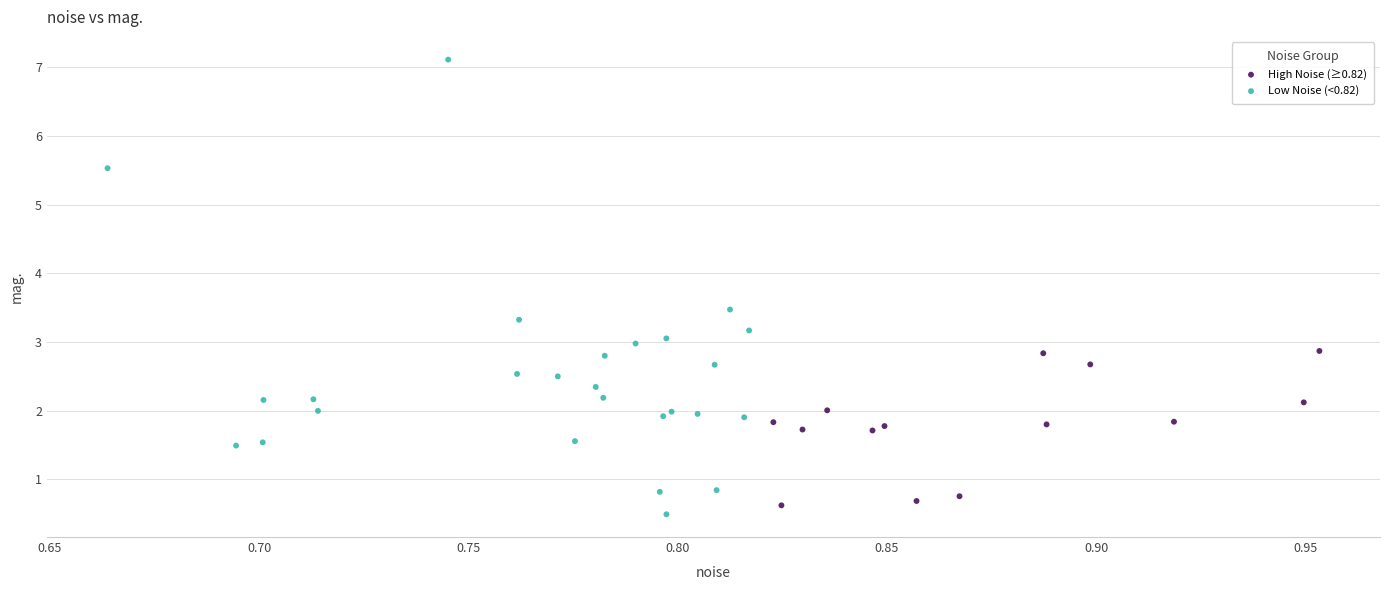

Which series contains the highest Y value?

Low Noise (<0.82)